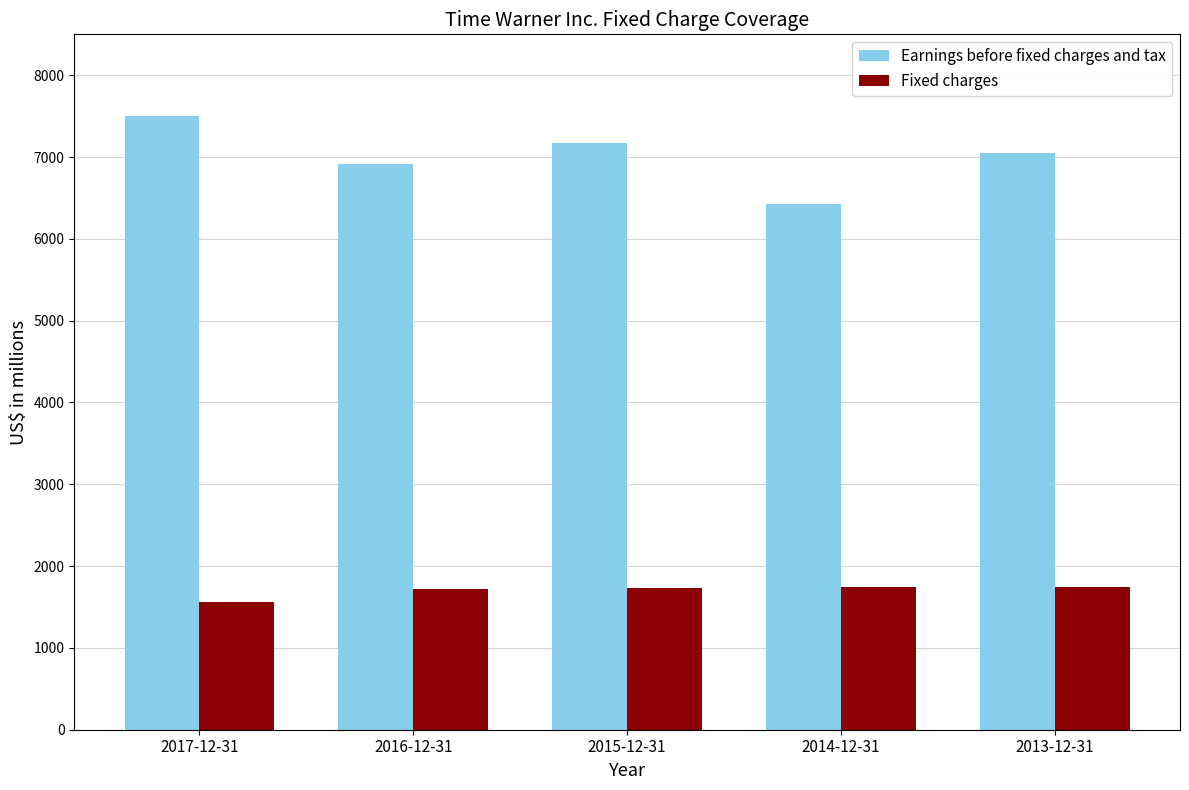

Is the value of Fixed charges at 2016-12-31 greater than the value of Earnings before fixed charges and tax at 2014-12-31?

No